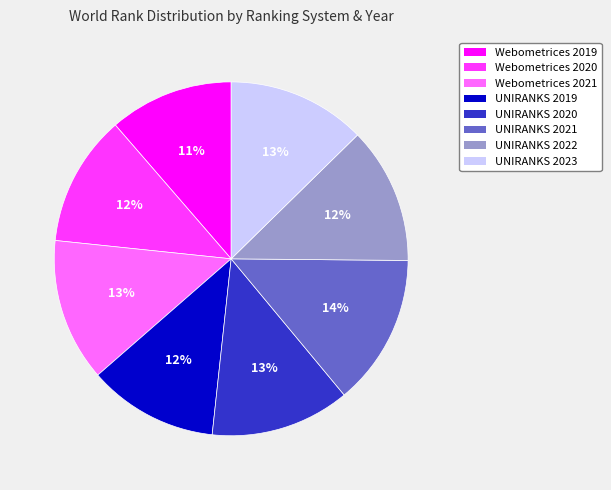

To the nearest percent, what is the difference between the UNIRANKS 2022 and Webometrices 2021 slice percentages?

1%